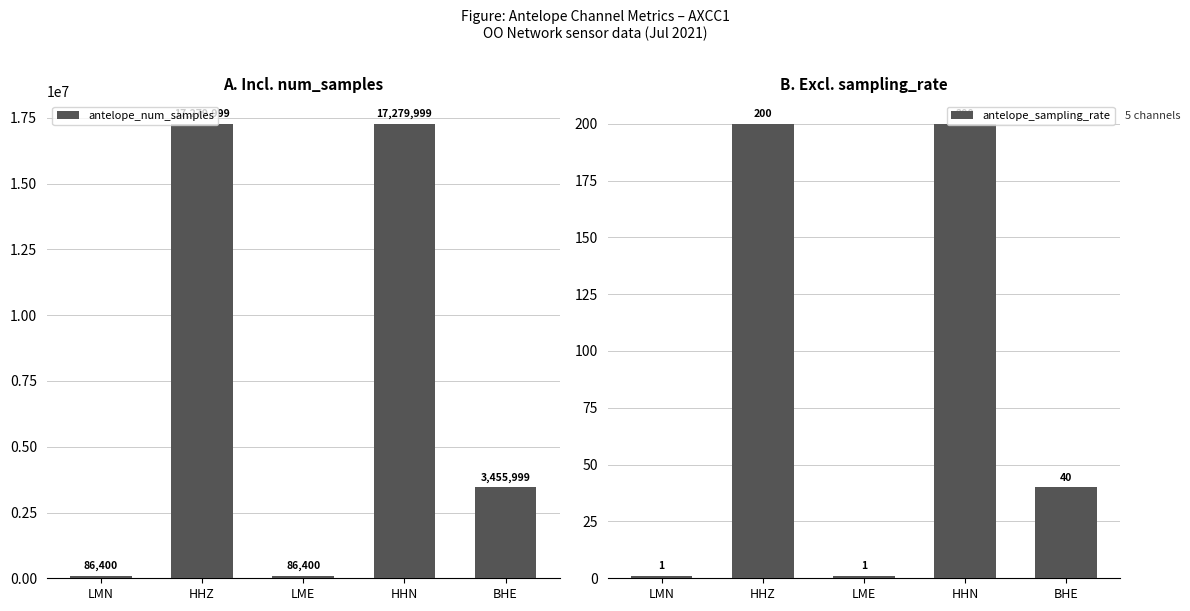

What is the label of the 1st bar from the left?

LMN